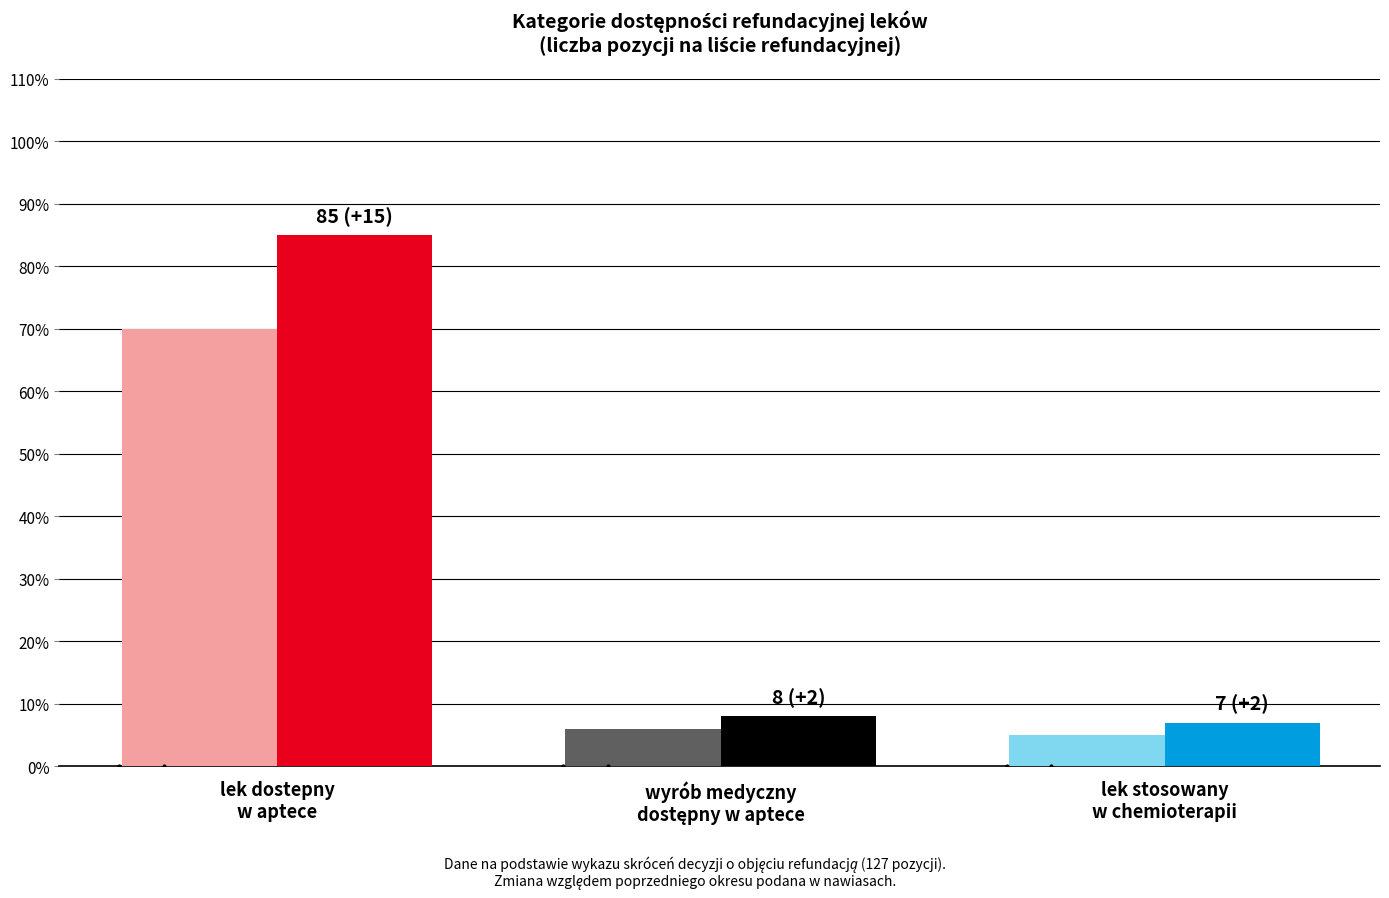

Count the number of categories in the chart.

3